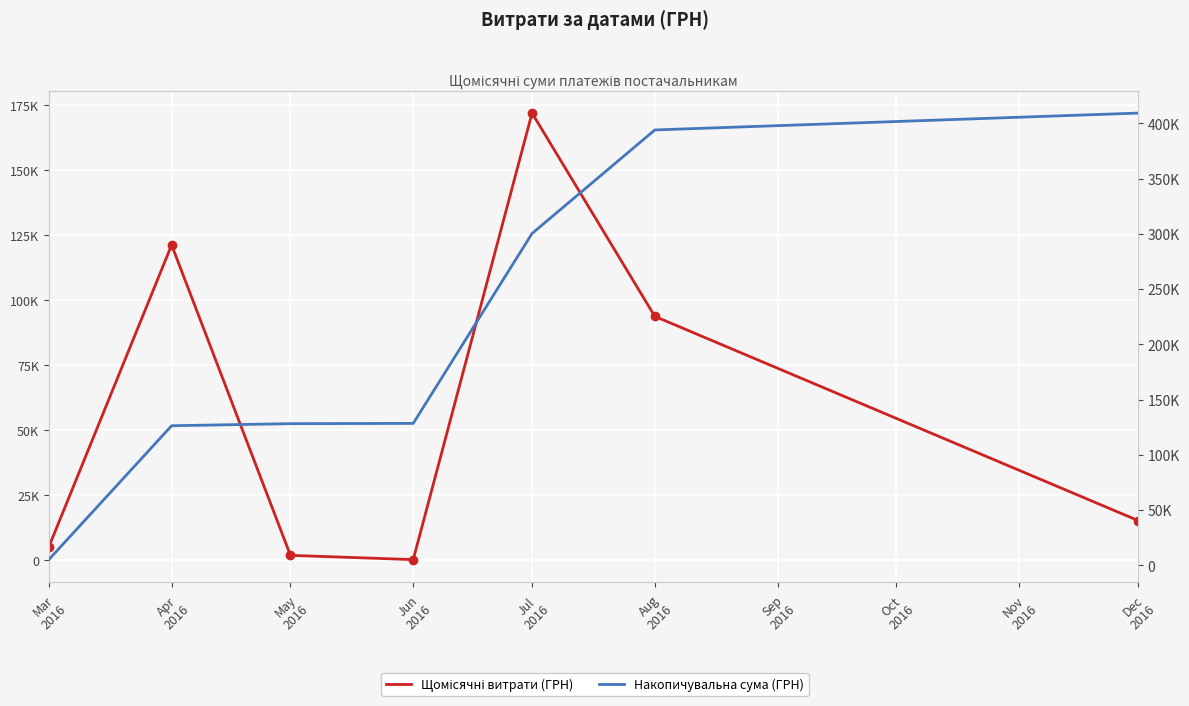

Count the number of data series in this chart.

2